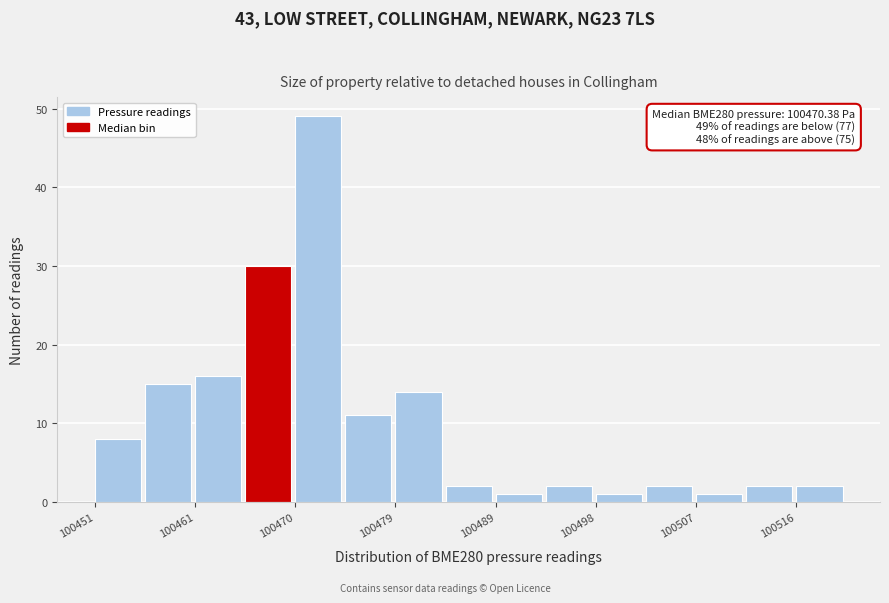

Which range on the x-axis has the tallest bar?

100470 to 100475